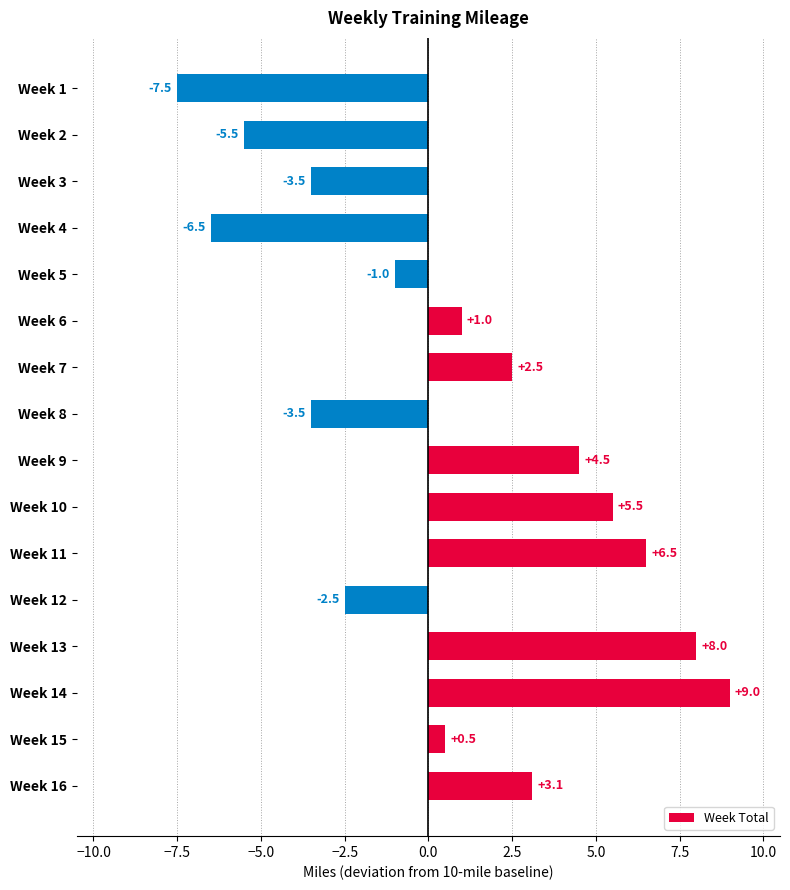

What is the difference between the maximum and minimum values?

16.5